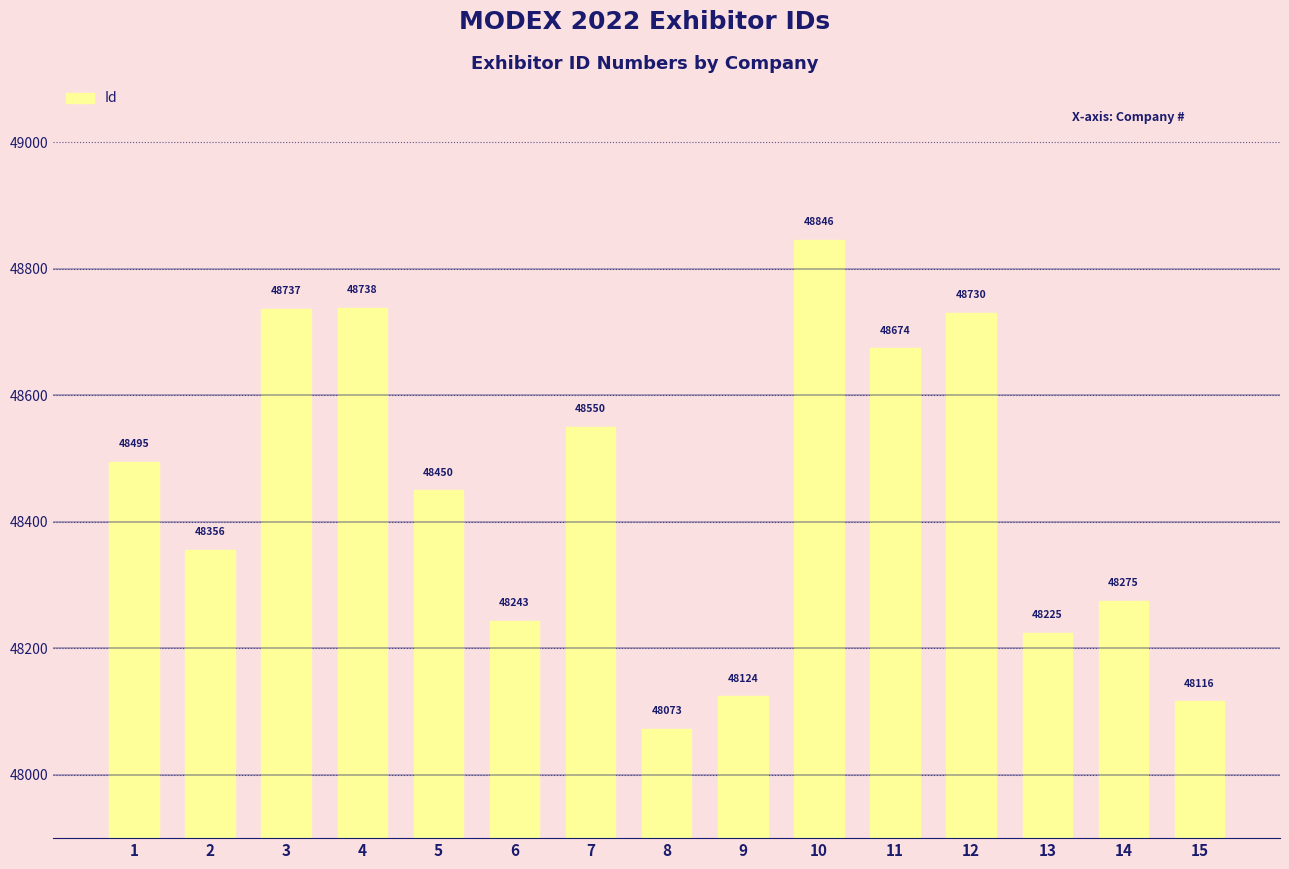

Approximately how many times larger is the value at 10 compared to 3?

1.0